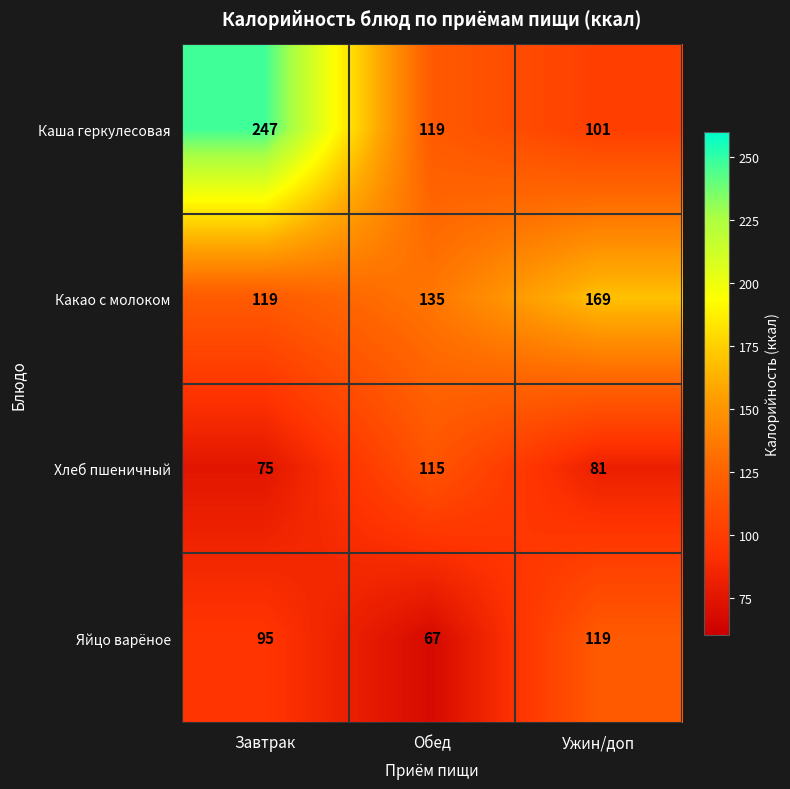

What is the spread (max minus min) of values at Ужин/доп?

88